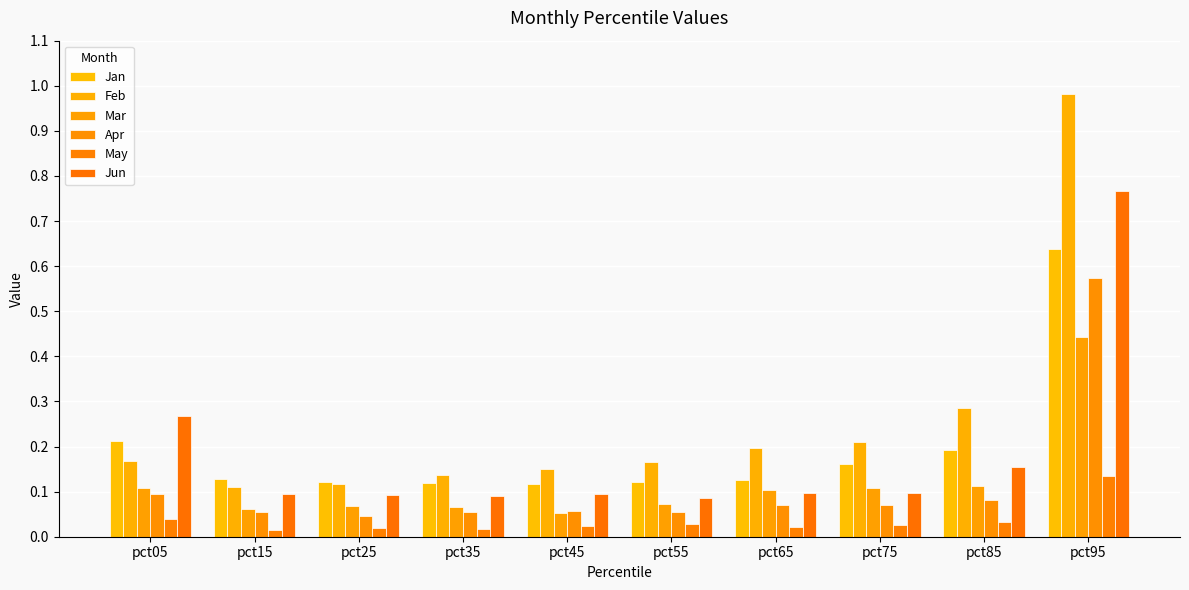

List the series in order of their peak value, lowest first.

May, Mar, Apr, Jan, Jun, Feb